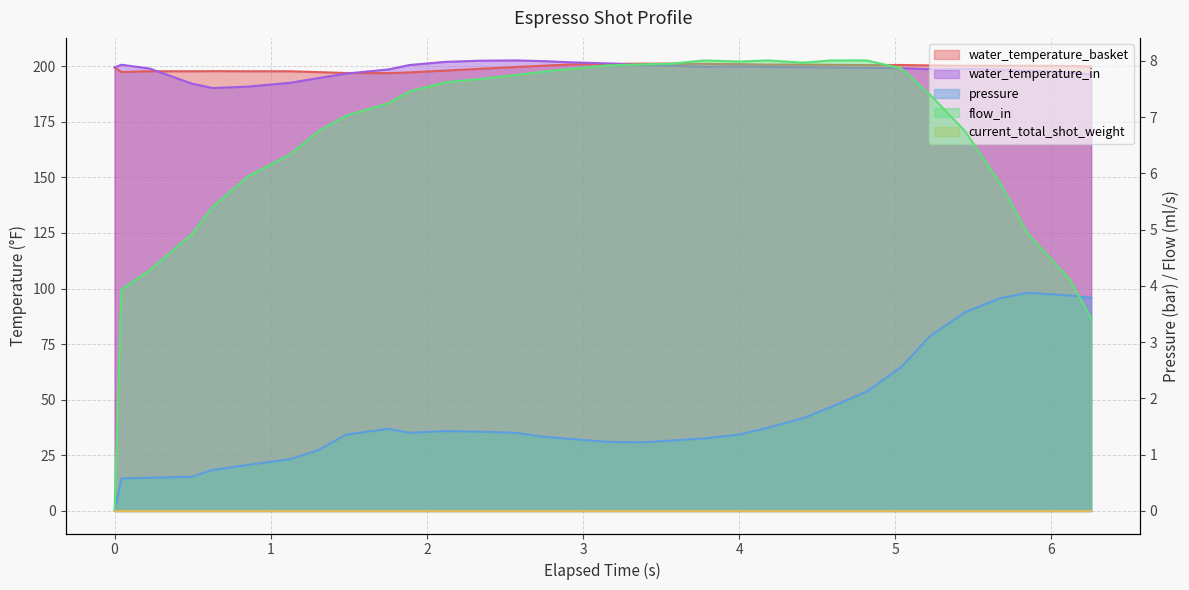

True or false: flow_in and water_temperature_in intersect in this chart.

False